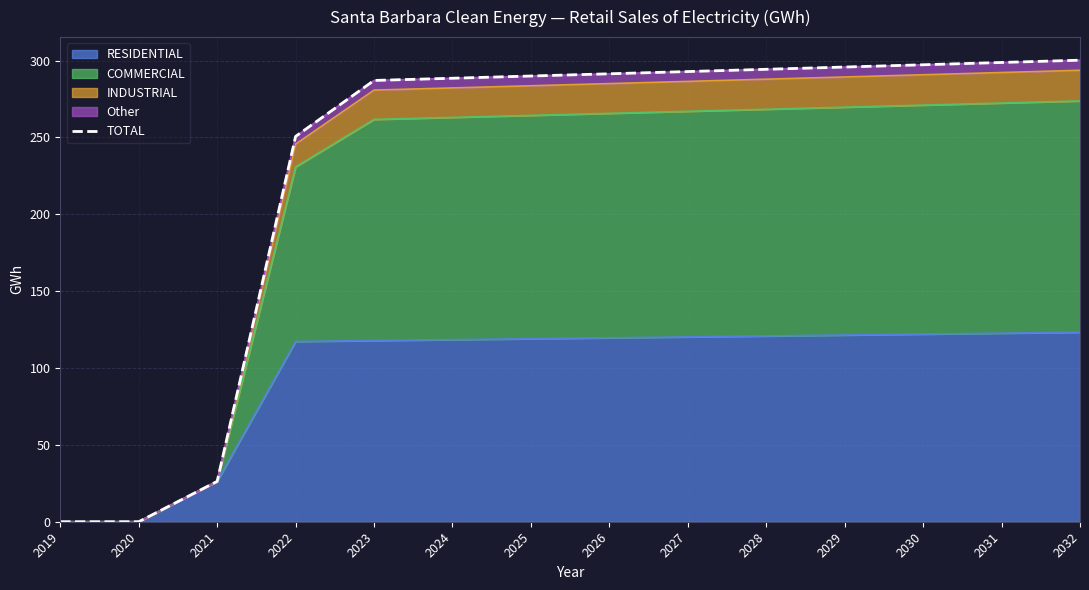

Reading left to right, transcribe all the data shown in this chart.

0.0	0.0	26.3	250.6	287.1	288.5	289.9	291.4	292.8	294.3	295.8	297.3	298.7	300.2